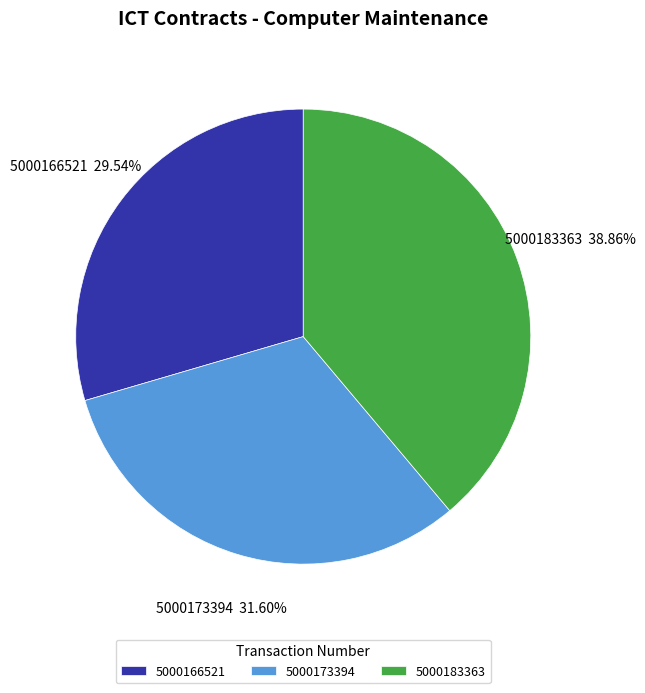

To the nearest percent, what portion does 5000173394 represent?

32%